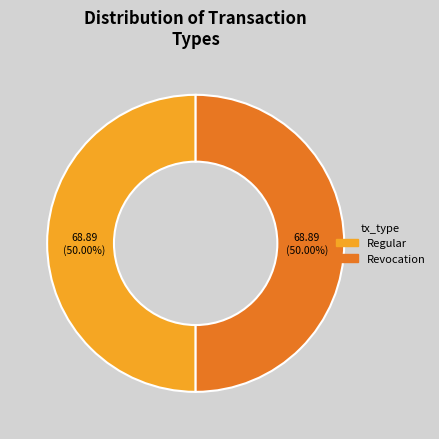

To the nearest percent, what is the difference between the Revocation and Regular slice percentages?

0%